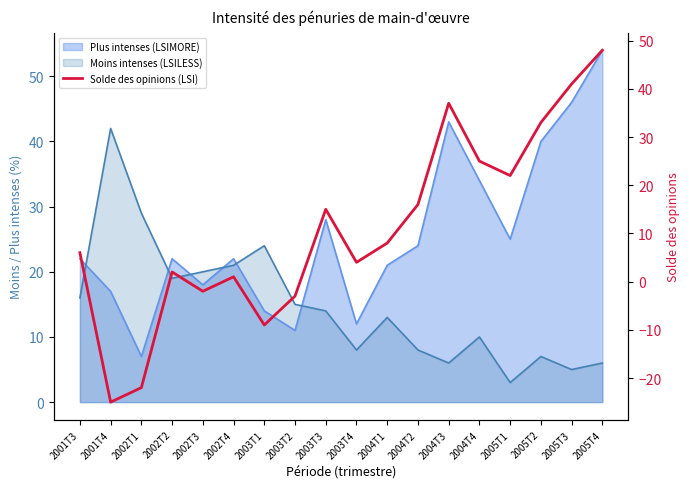

How many interior local peaks (higher than both neighbors) does the data have?

4